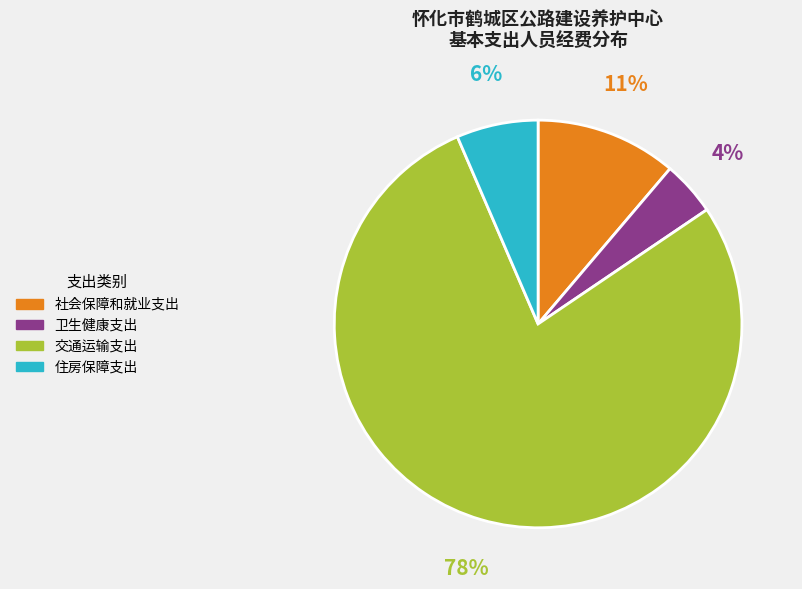

Which slice is the largest?

交通运输支出